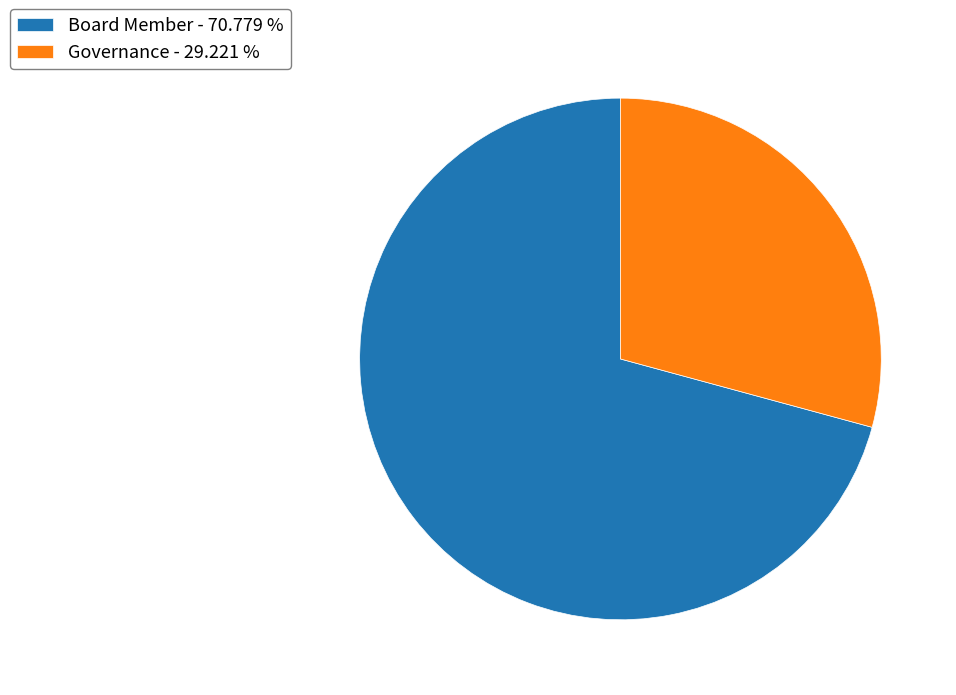

Is Board Member - 70.779 % the majority of the pie?

Yes